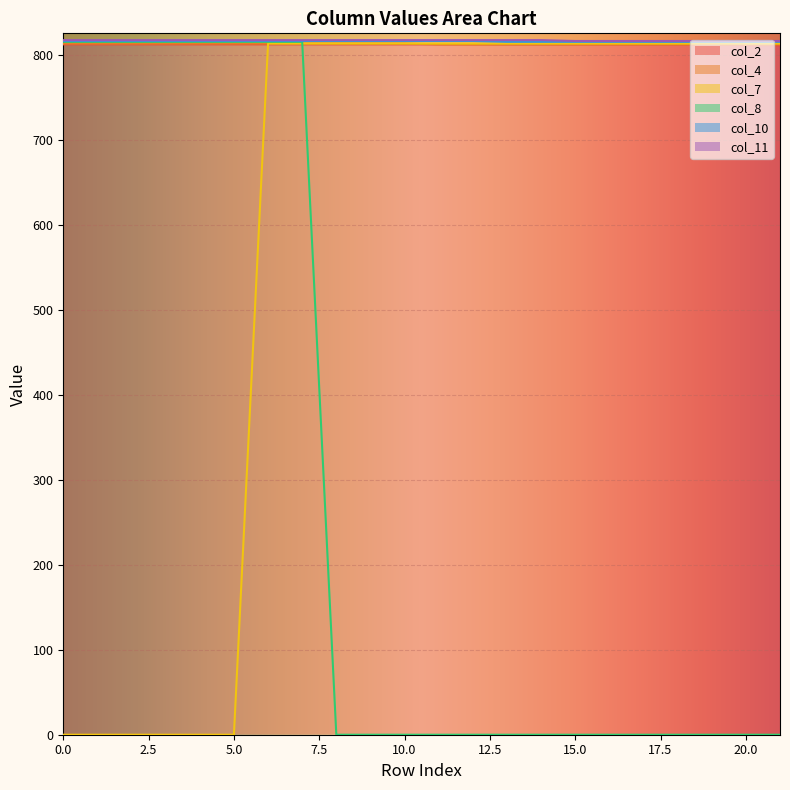

True or false: col_4 and col_7 intersect in this chart.

False